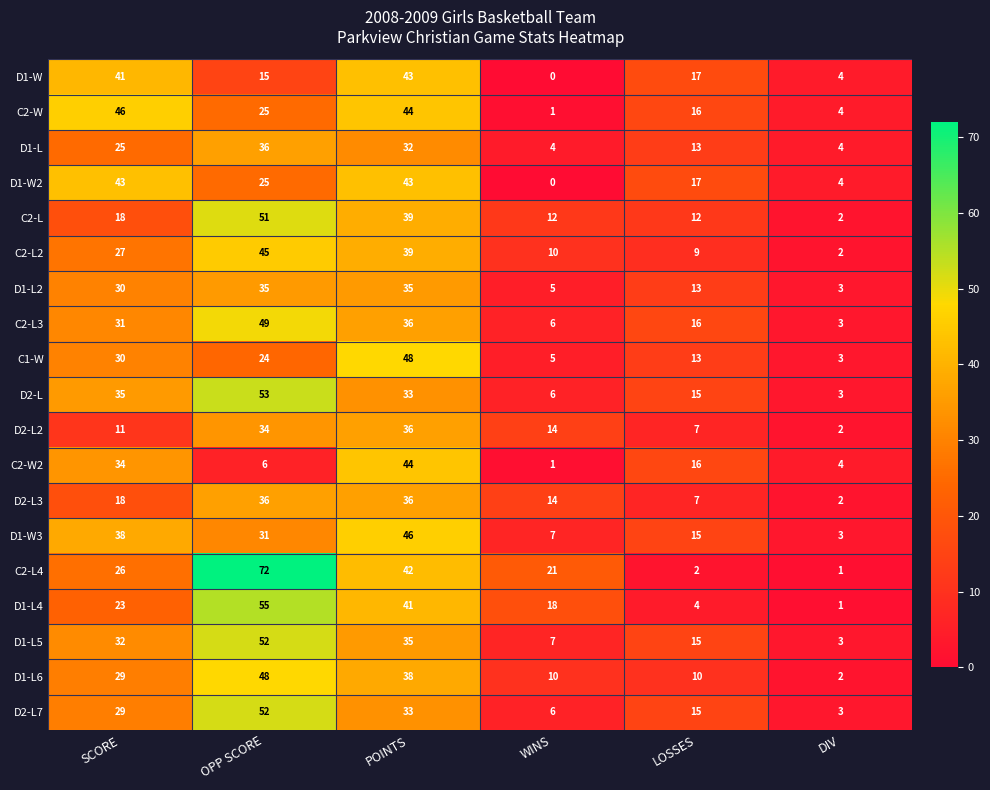

What is the greatest value displayed?

72